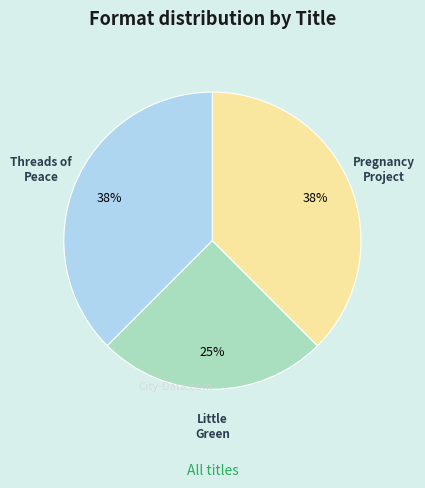

Is the sum of Pregnancy Project and Little Green greater than half?

Yes